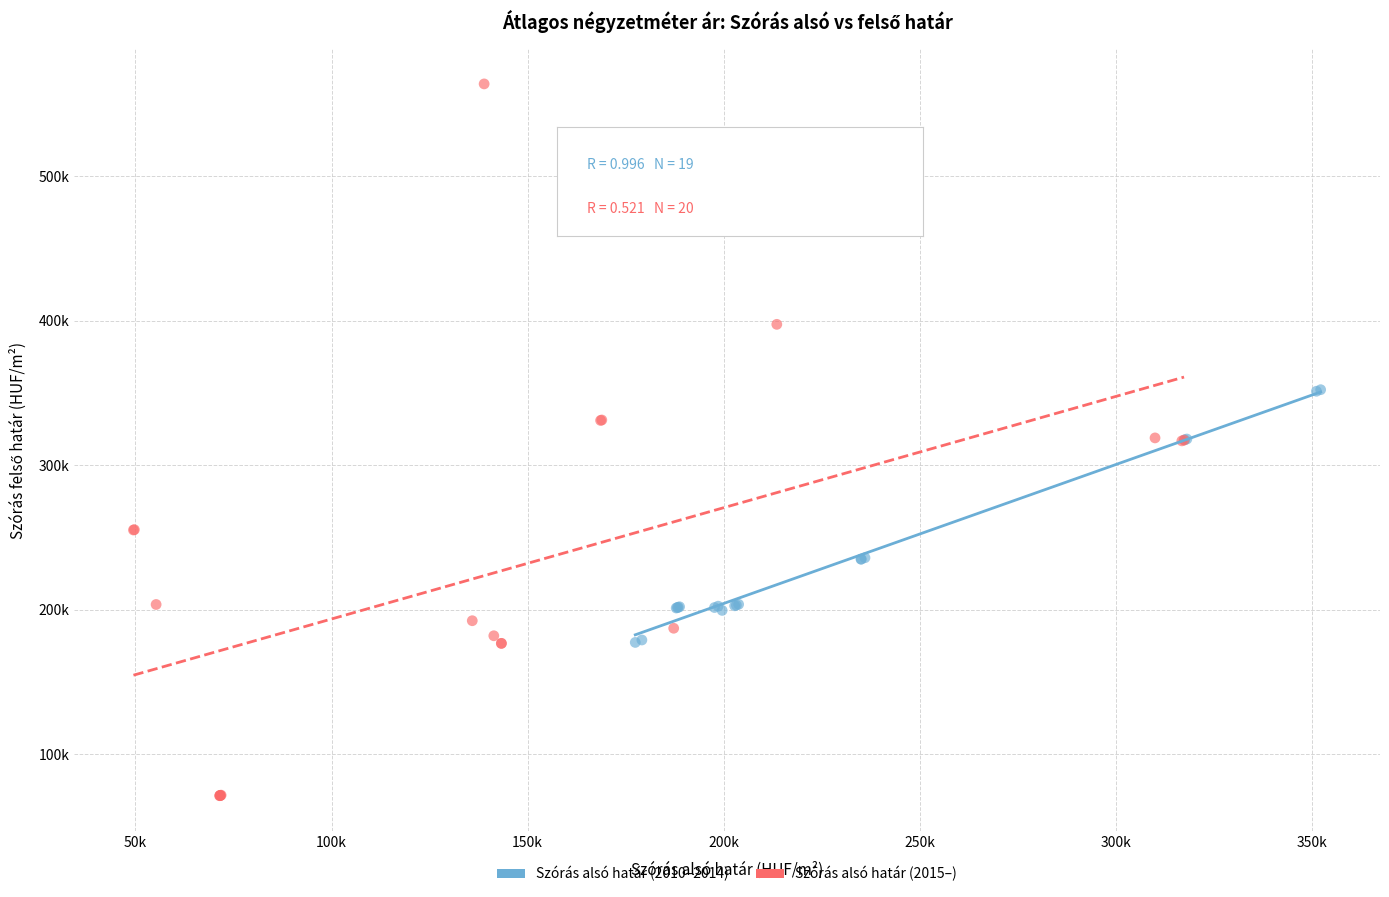

Which series reaches the minimum Y coordinate?

Szórás alsó határ (2015–)